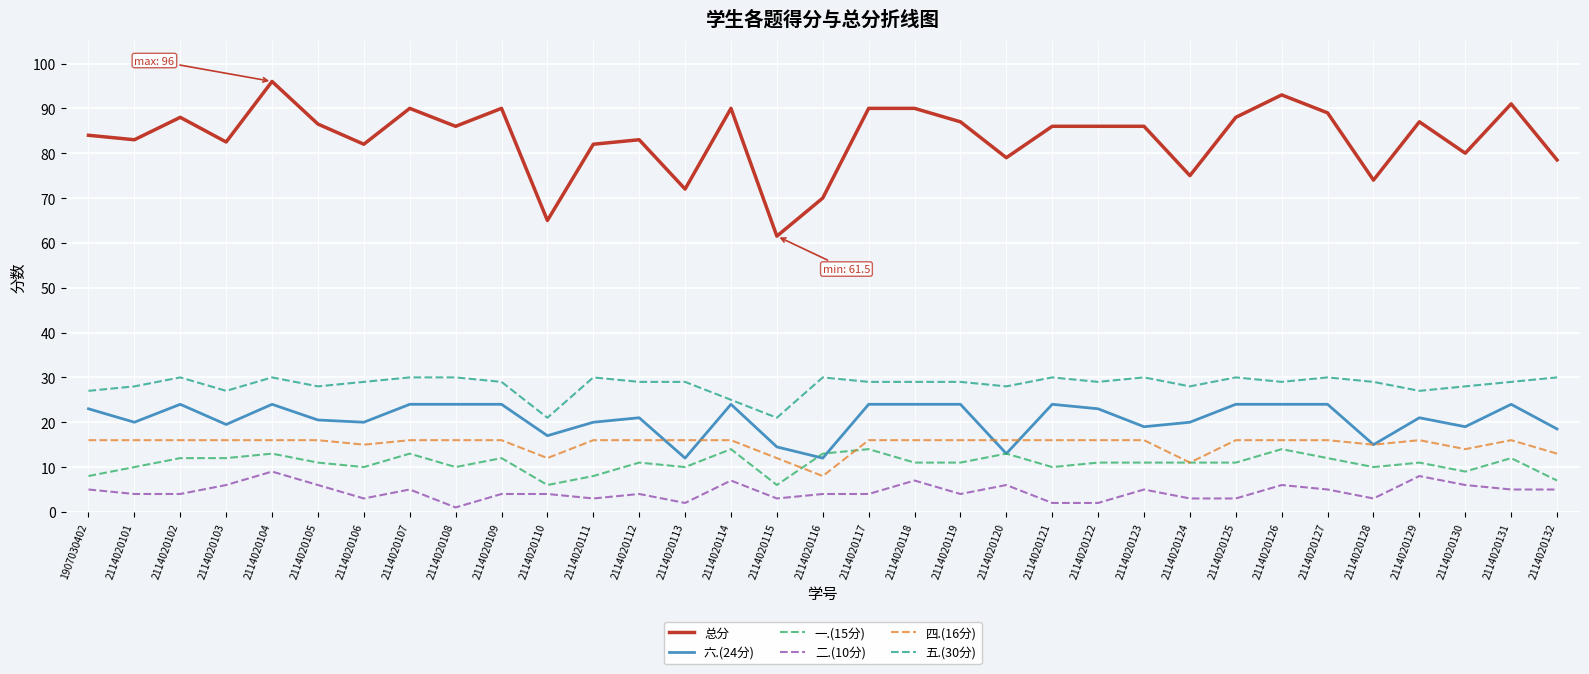

Which series has the largest total across all categories?

总分